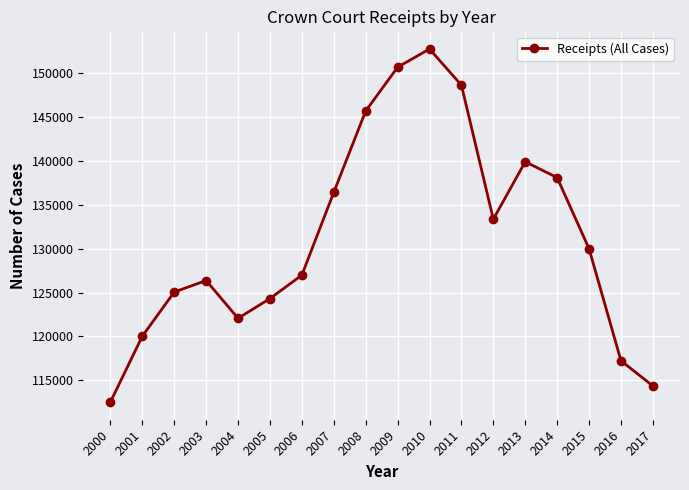

What is the value of the 10th point from the left?

150711